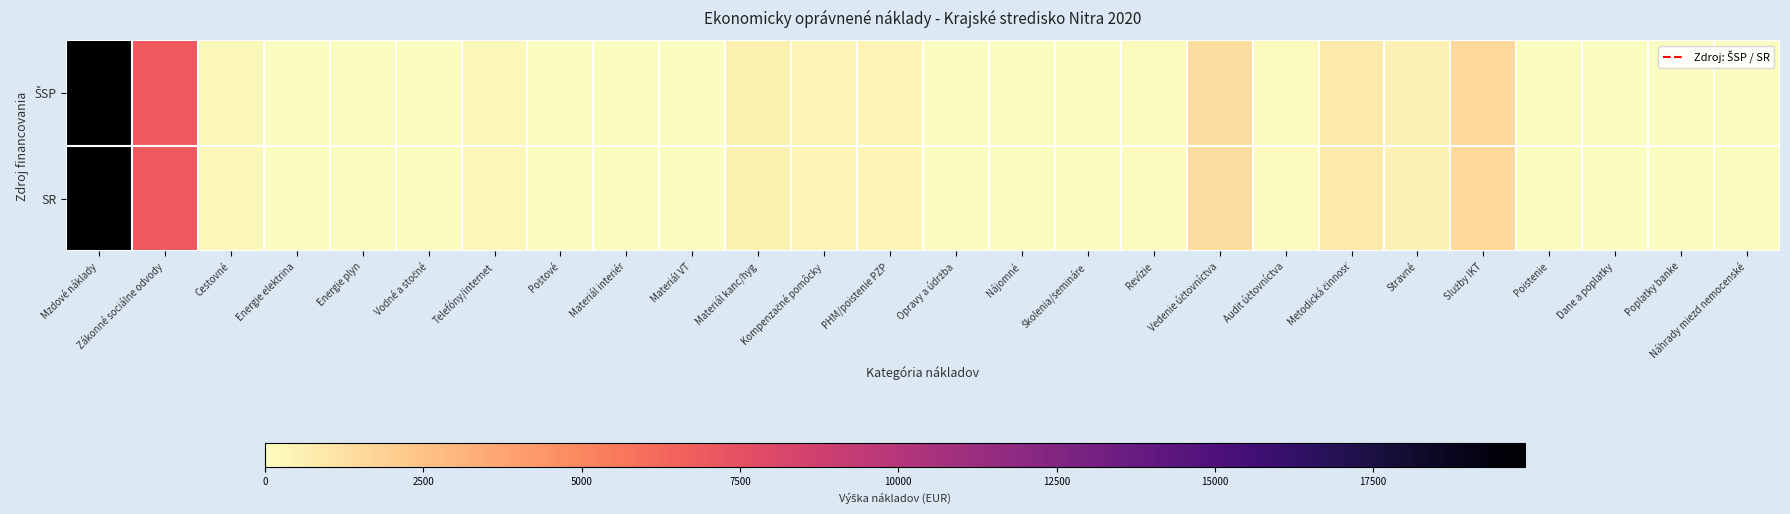

At how many categories does at least one series exceed 8666?

1